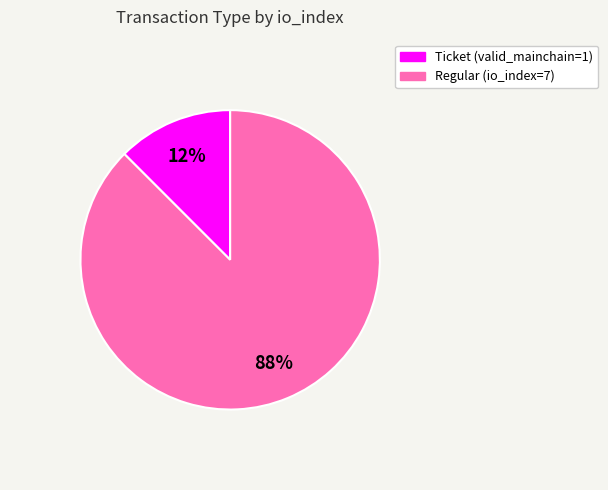

Rank the categories by value from lowest to highest.

Ticket, Regular